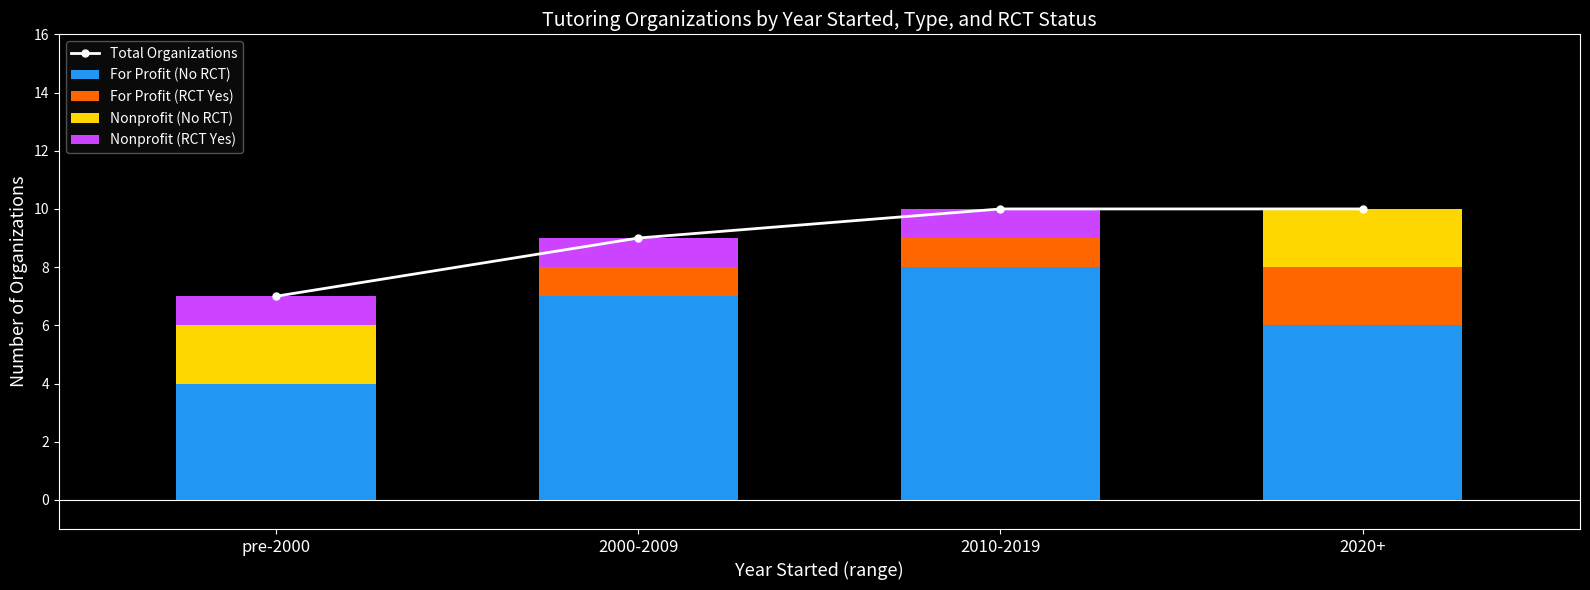

What is the maximum value shown in the chart?

10